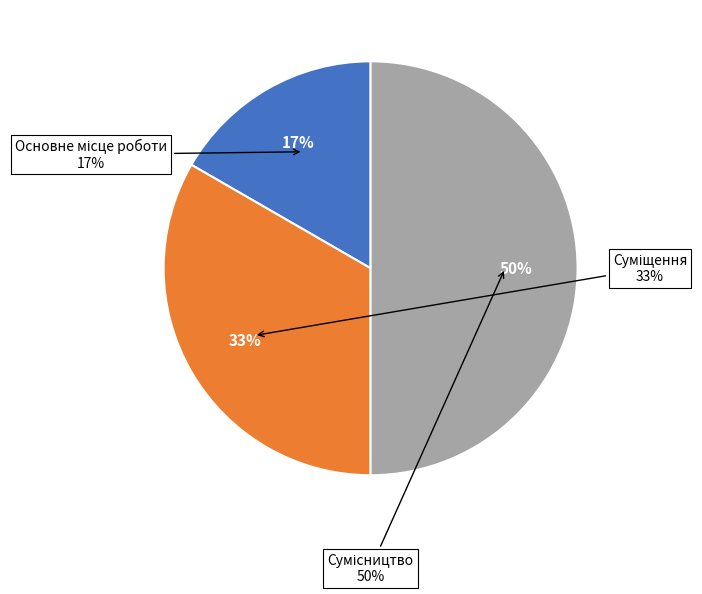

Rank the categories by value from lowest to highest.

Основне місце роботи, Суміщення, Сумісництво